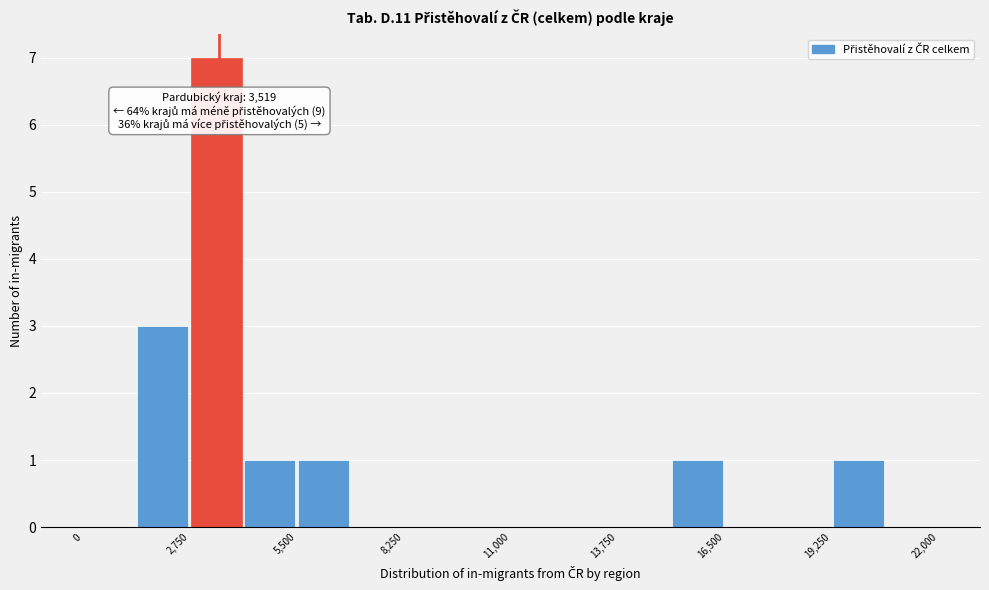

Around what value on the x-axis is the tallest bar? Give the approximate position of its centre, as read against the axis.

3500